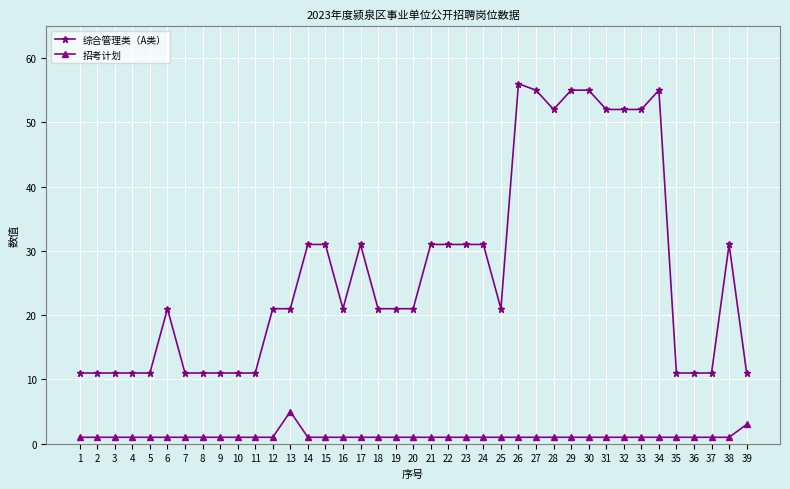

True or false: 综合管理类（A类） has a value of 15 at 9.

False